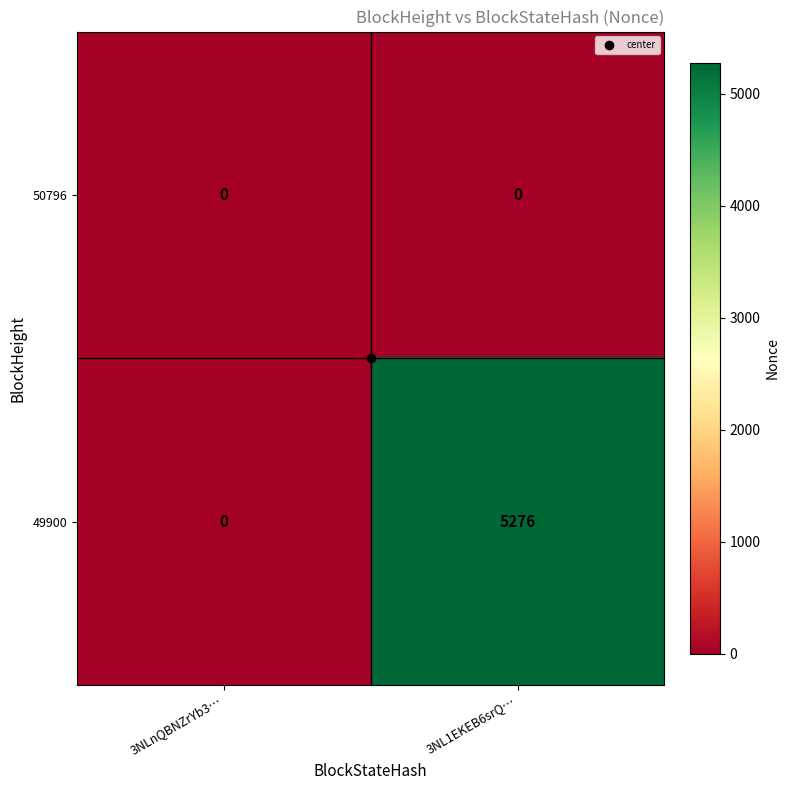

What is the total value across all series at 3NL1EKEB6srQ…?

5276